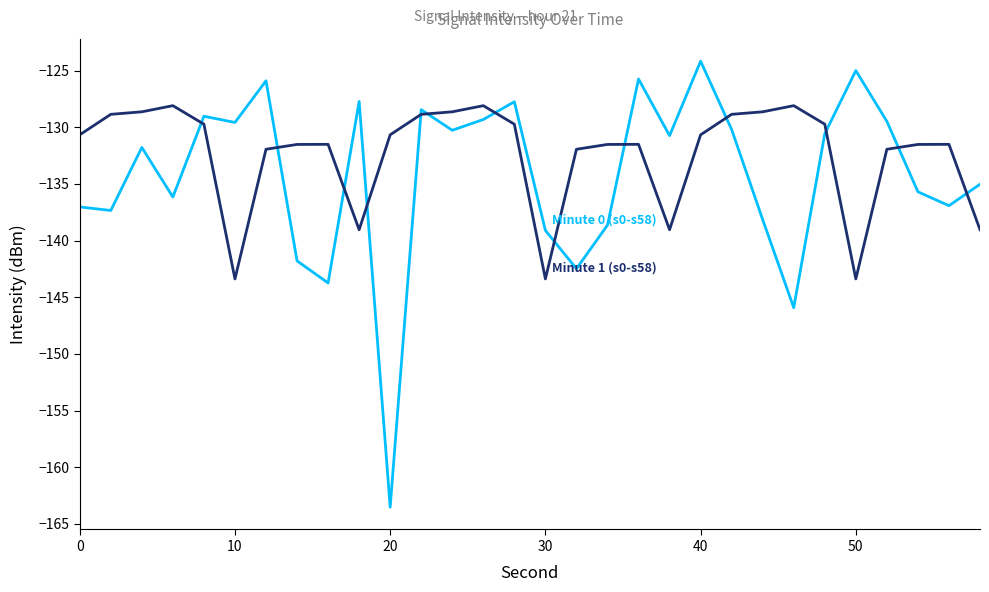

What is the smallest value displayed?

-163.5